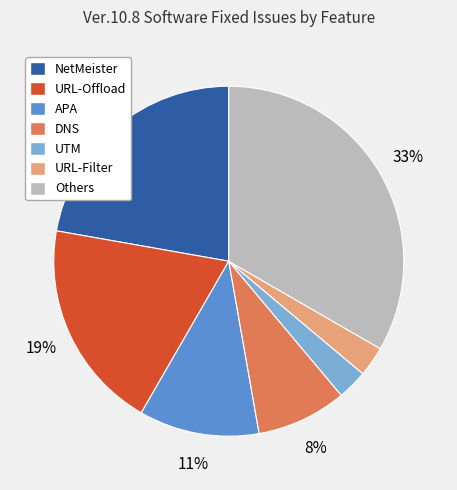

Is the sum of UTM and DNS greater than half?

No